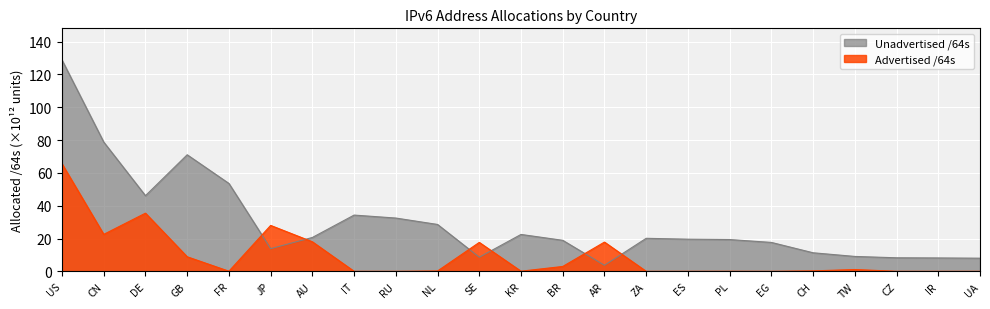

List the series in order of their peak value, highest first.

Unadvertised /64s, Advertised /64s